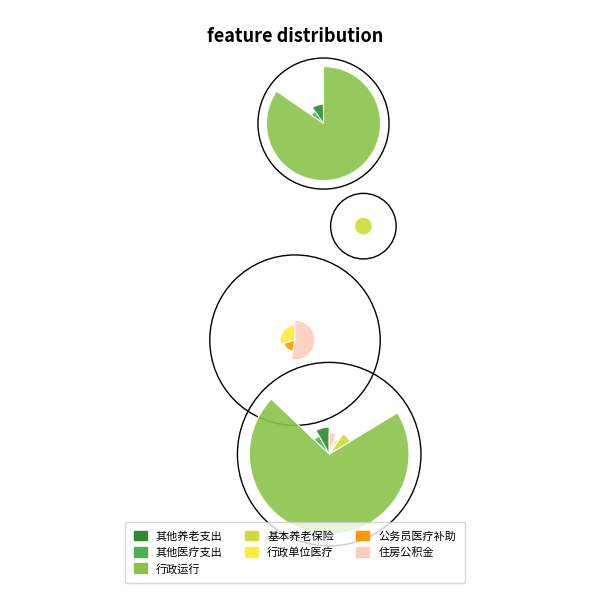

What is the total percentage of 公务员医疗补助 and 住房公积金?

6.8%